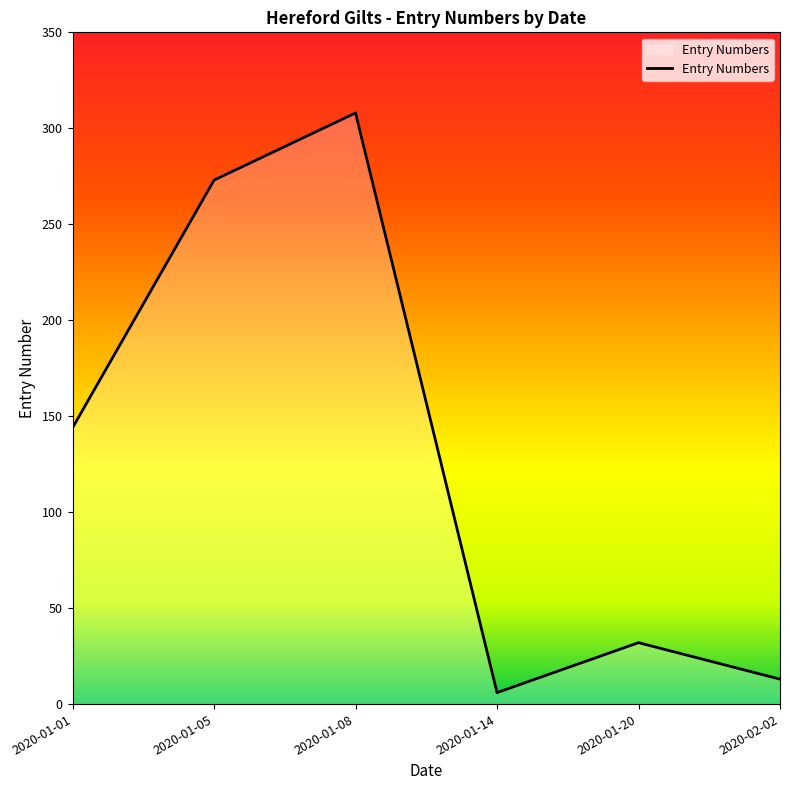

How many values are below 144?

3